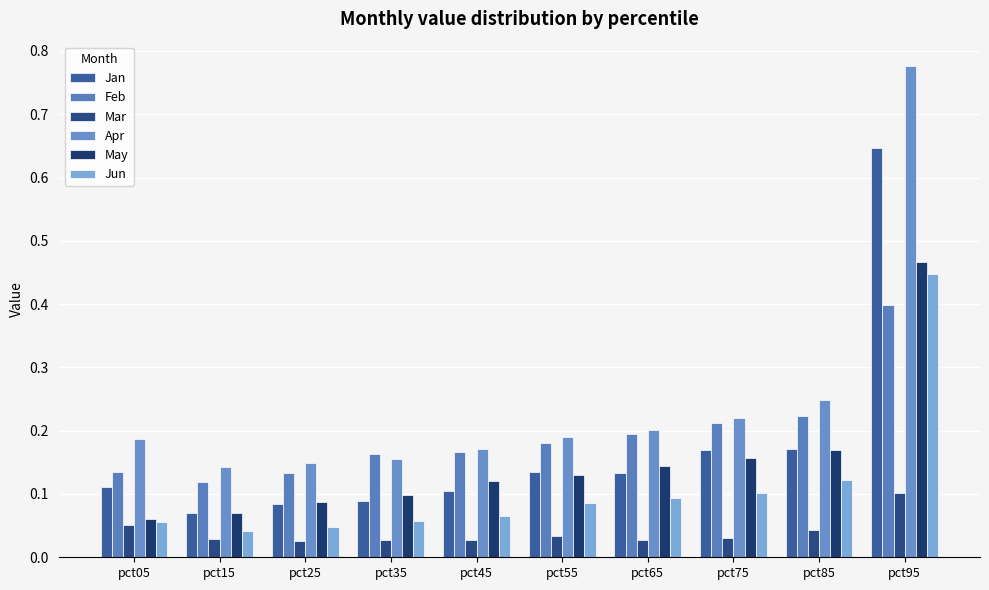

True or false: Apr has a value of 0.3 at pct45.

False